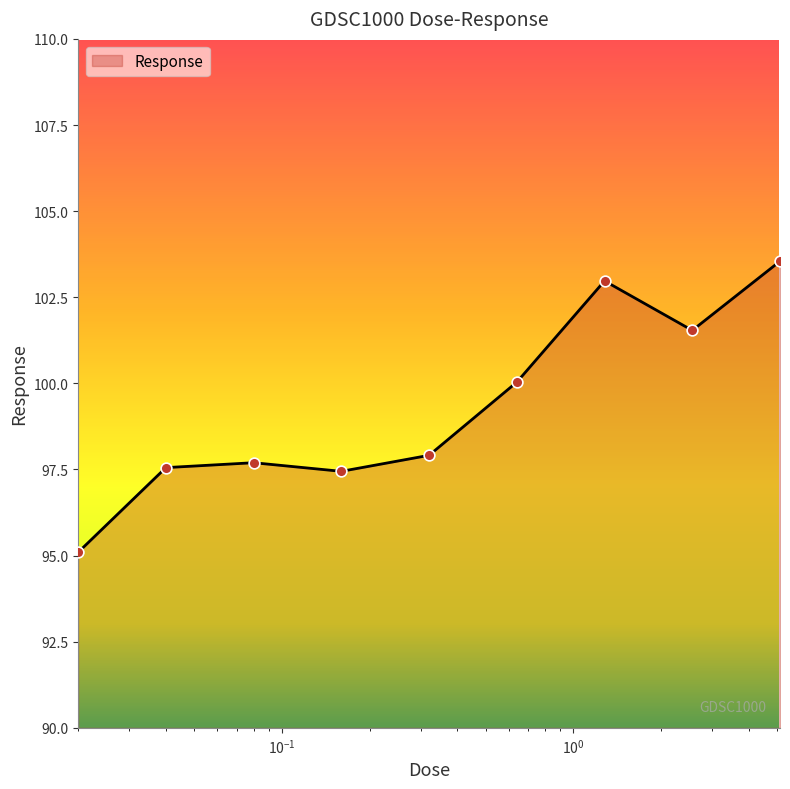

What is the smallest value displayed?

95.1